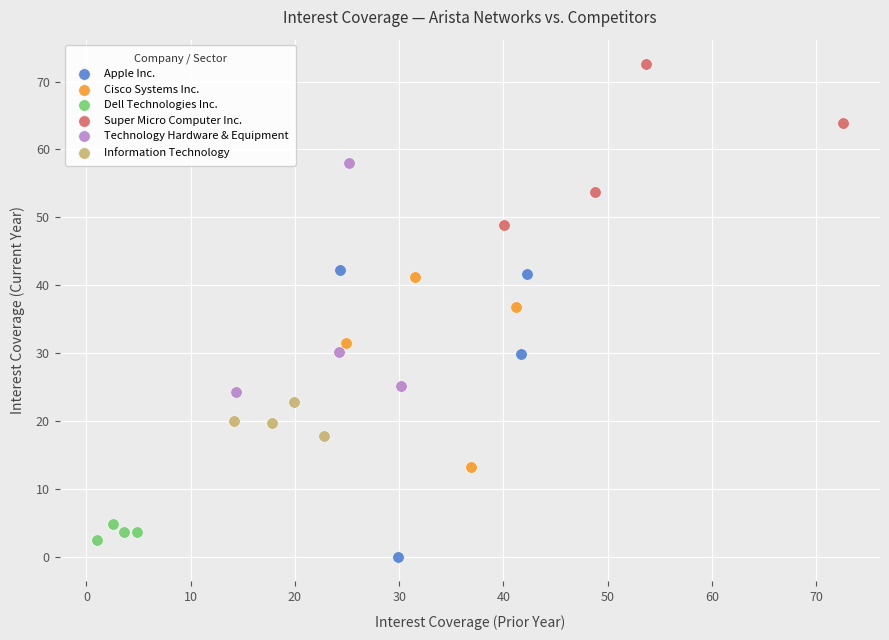

Which series has the largest Y range (max minus min)?

Apple Inc.